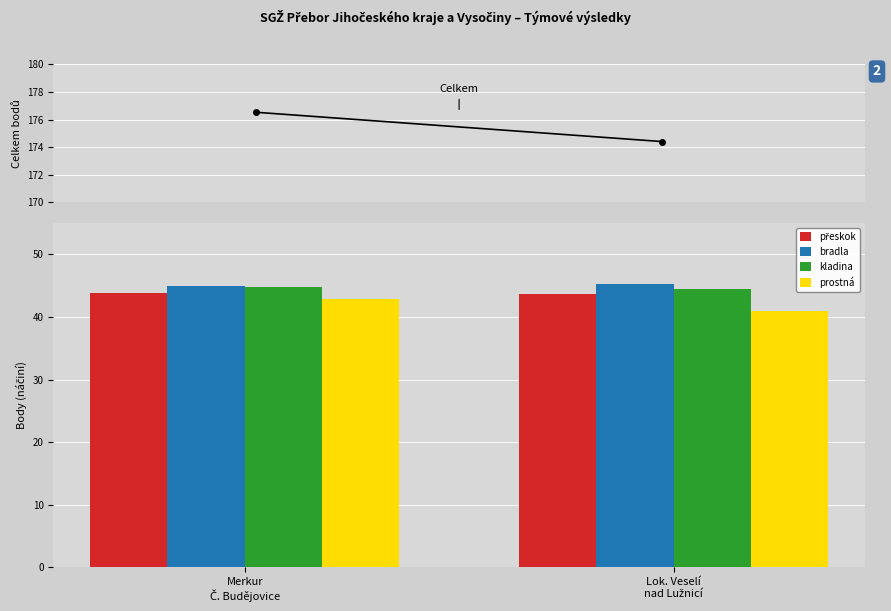

What is the maximum value shown in the chart?

45.3